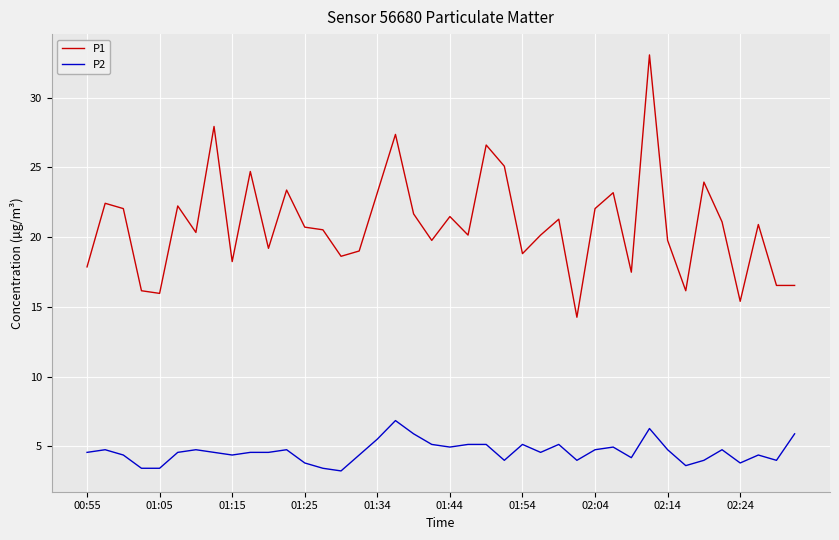

What is the highest value of the P1 series?

33.1